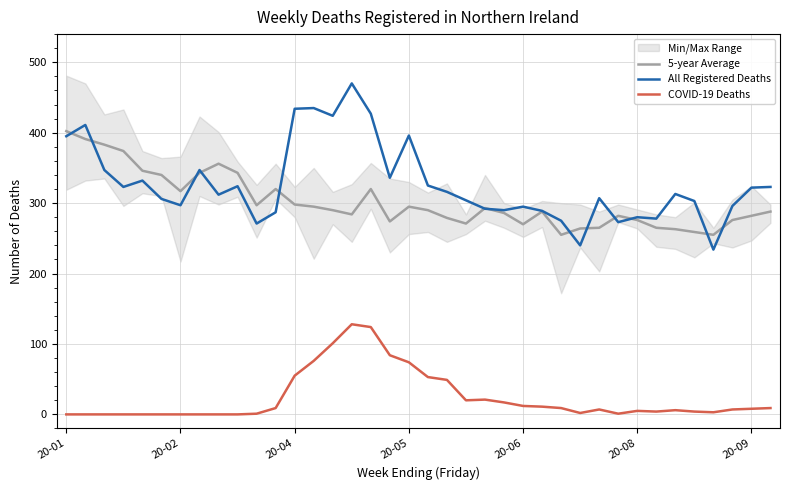

True or false: COVID-19 Deaths and 5-year Average cross at least once.

False